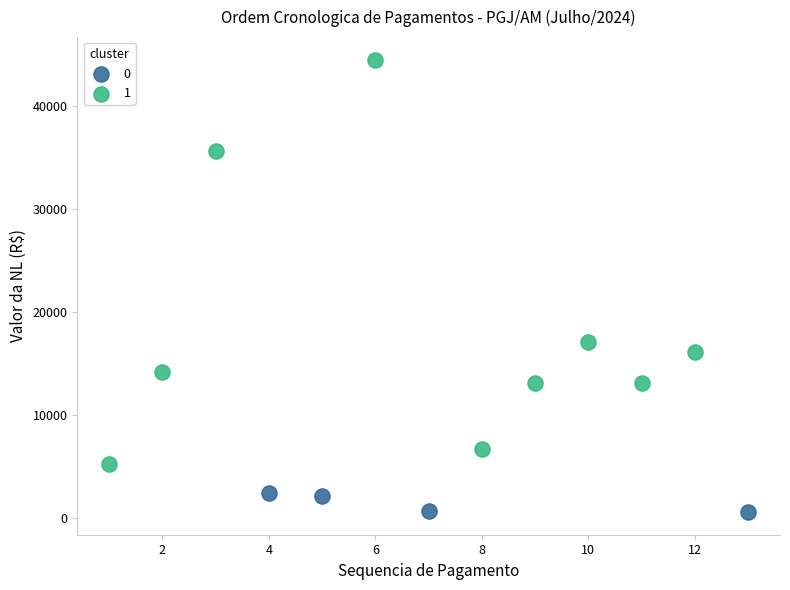

Which series contains the highest Y value?

1